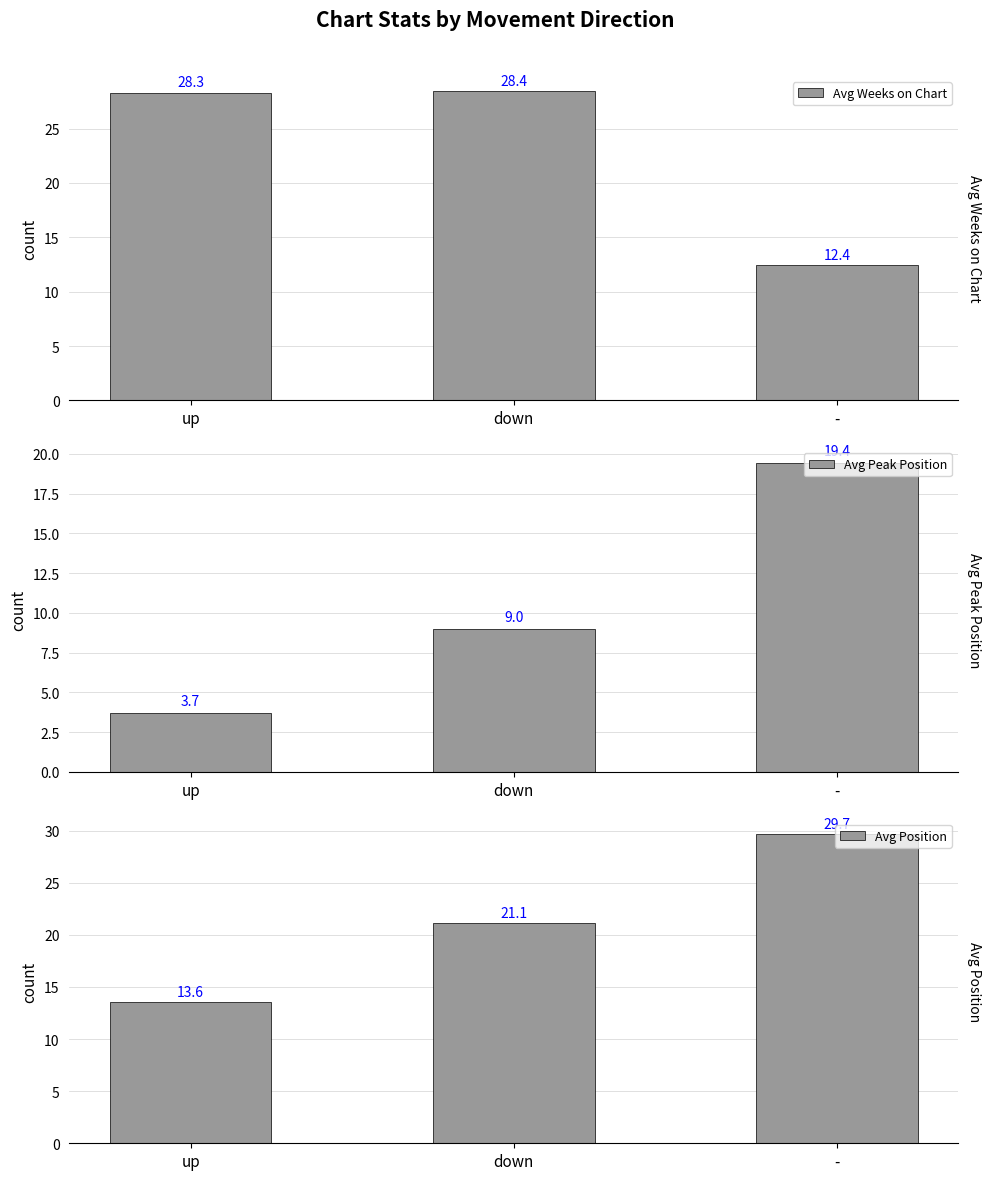

Which series has the largest range (max minus min)?

Avg Position